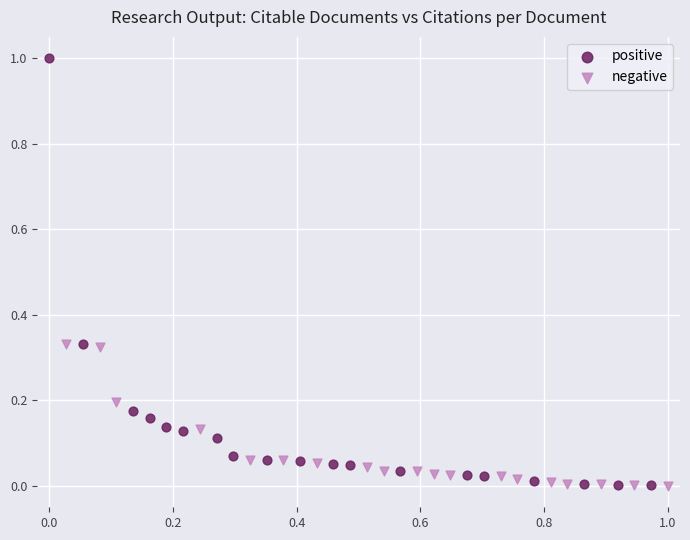

Which series has the widest spread of Y values?

positive